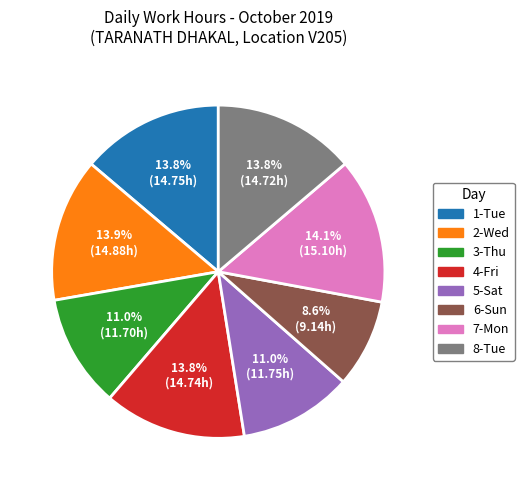

Is there a majority slice in this chart?

No